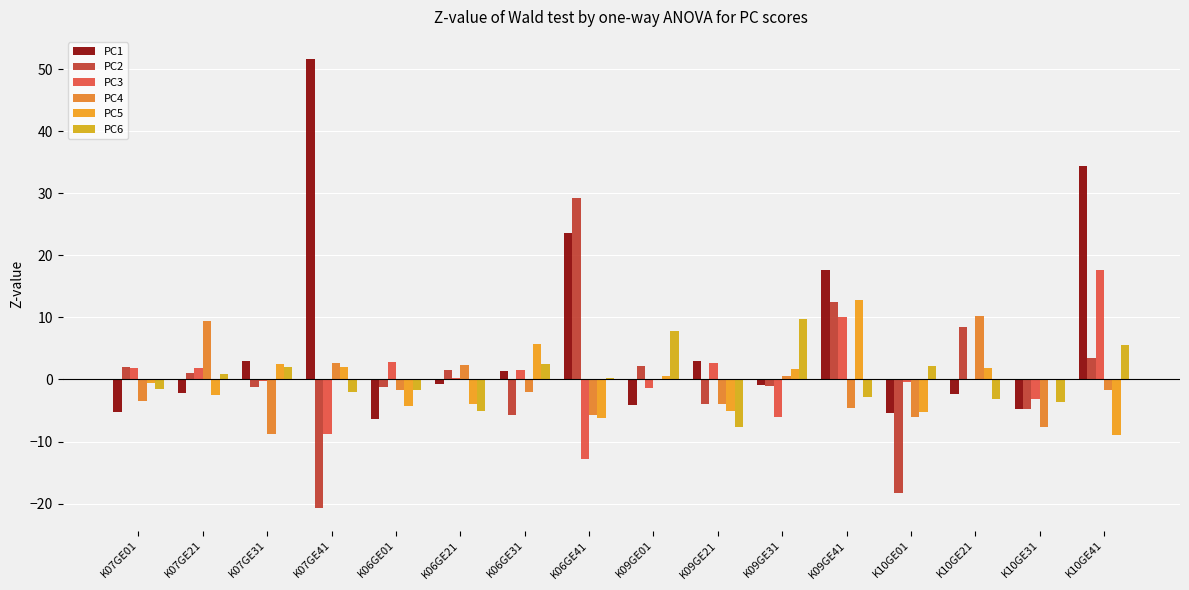

How many categories are shown in the chart?

16